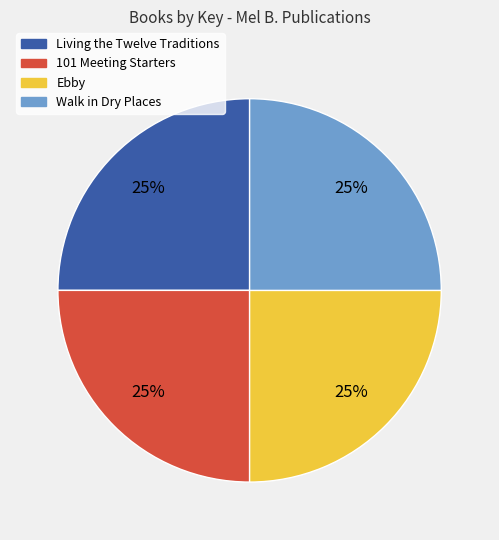

What percentage is the 101 Meeting Starters slice, to the nearest percent?

25%